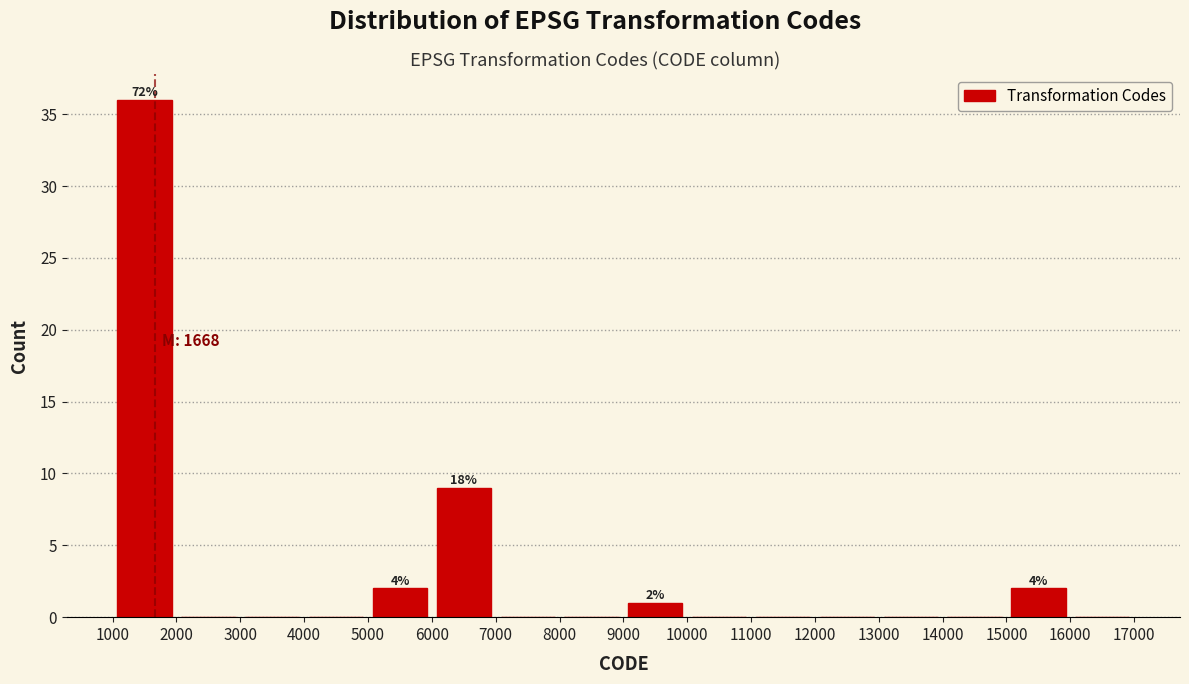

Which range on the x-axis has the tallest bar?

1000 to 2000